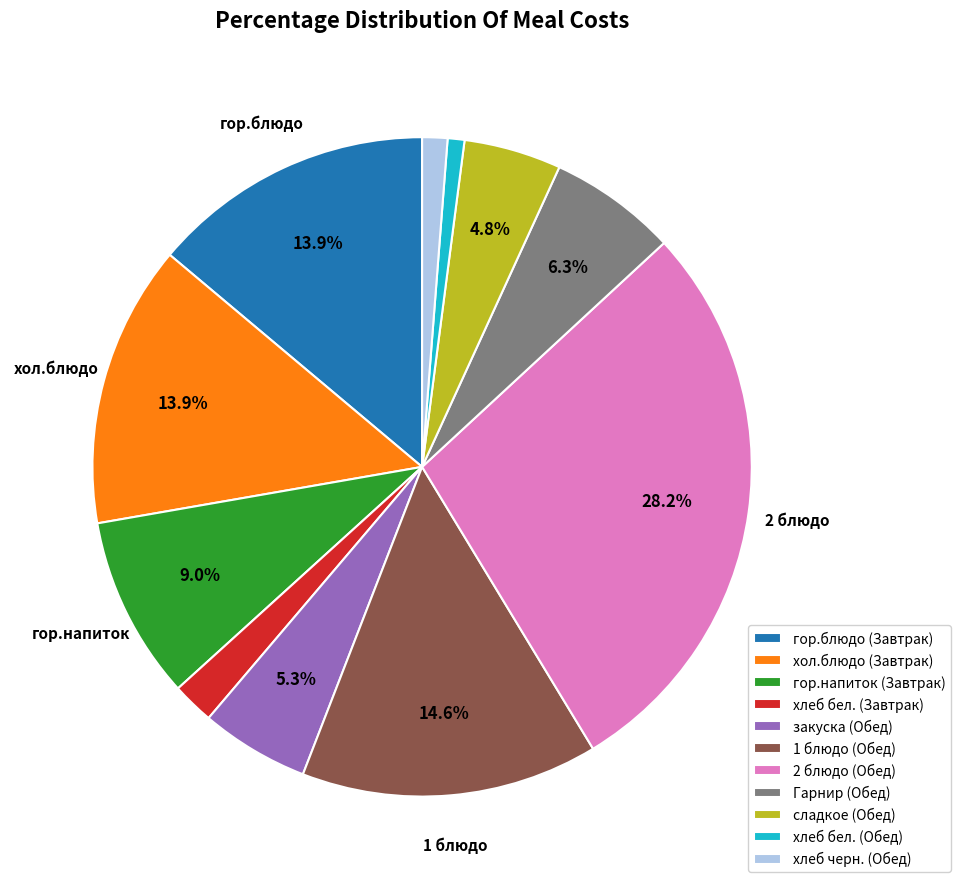

Between закуска (Обед) and 2 блюдо (Обед), which is larger?

2 блюдо (Обед)